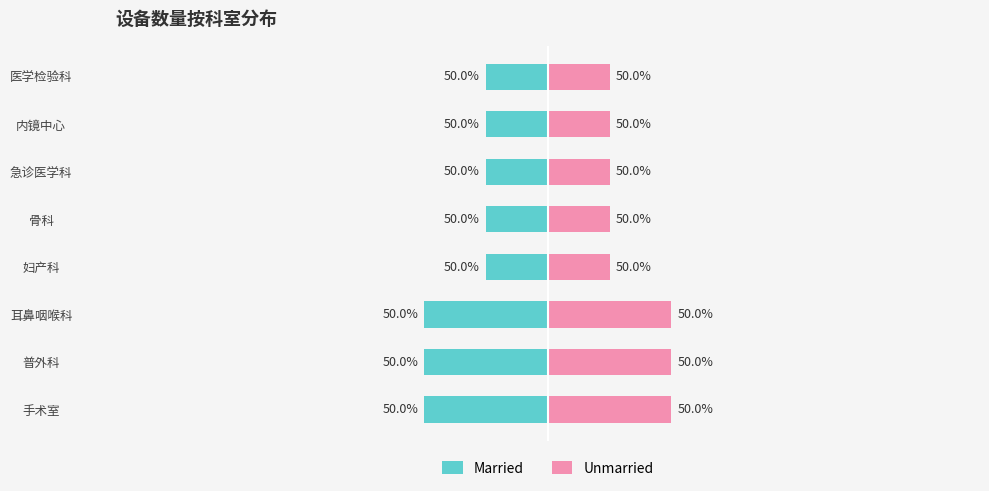

True or false: Married has a value of -0.3 at 手术室.

False